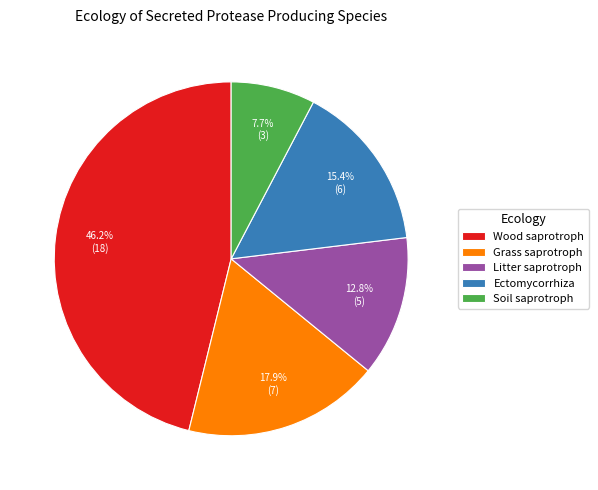

How much of the chart is everything except Soil saprotroph?

92.3%